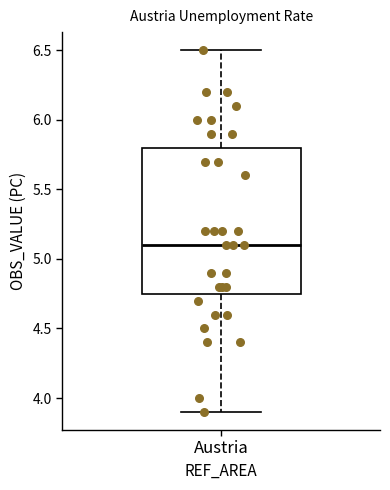

Read this box plot against the y-axis: the position of the median line, the range covered by the box, and the ends of both whiskers. The values are not printed on the chart, so give them approximately, as read against the axis.

median 5.10, box 4.75 to 5.80, whiskers 3.90 to 6.50